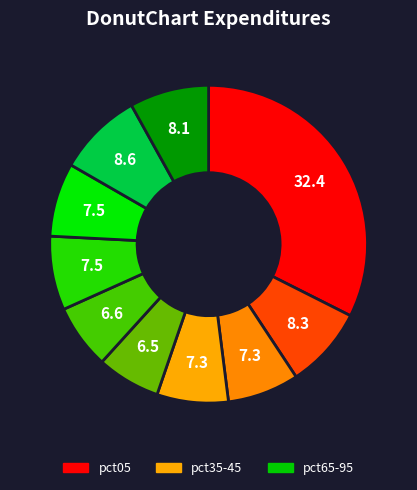

How many slices are in this pie chart?

10